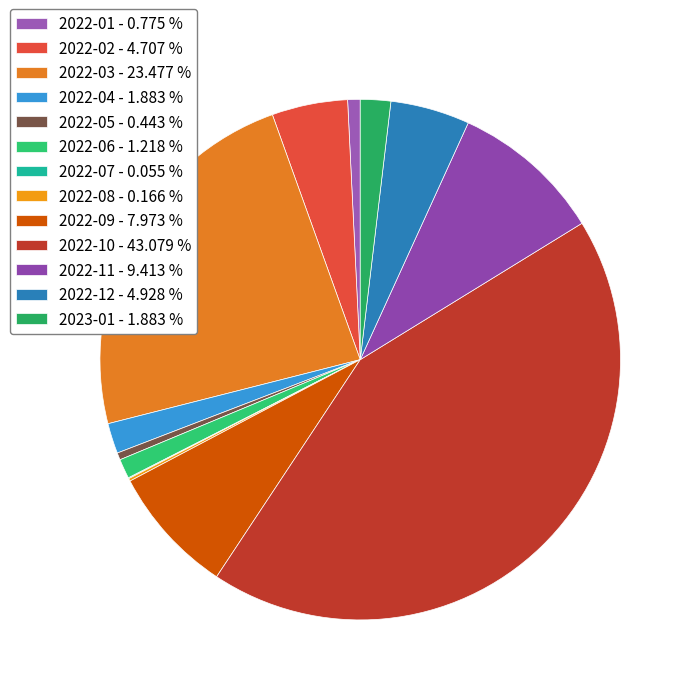

Which category has the smallest portion of the pie?

2022-07